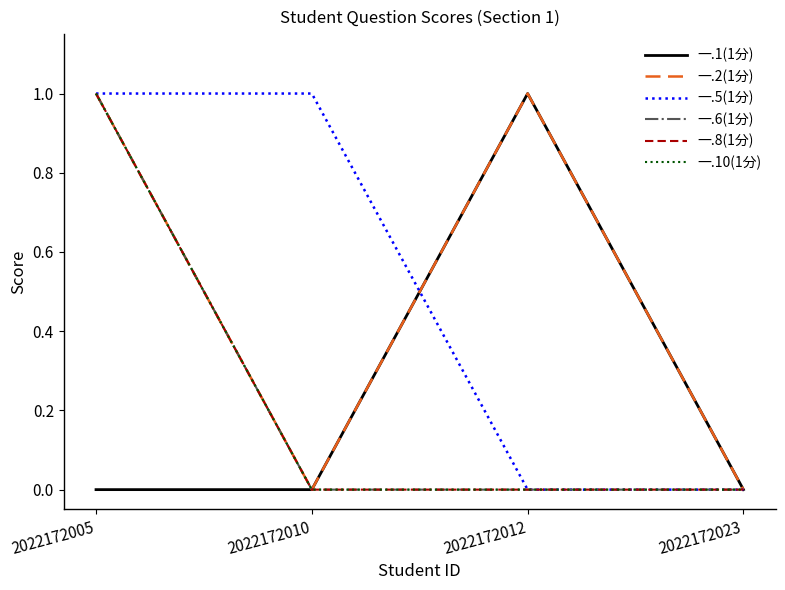

How many 一.5(1分) values are between 0 and 1?

4